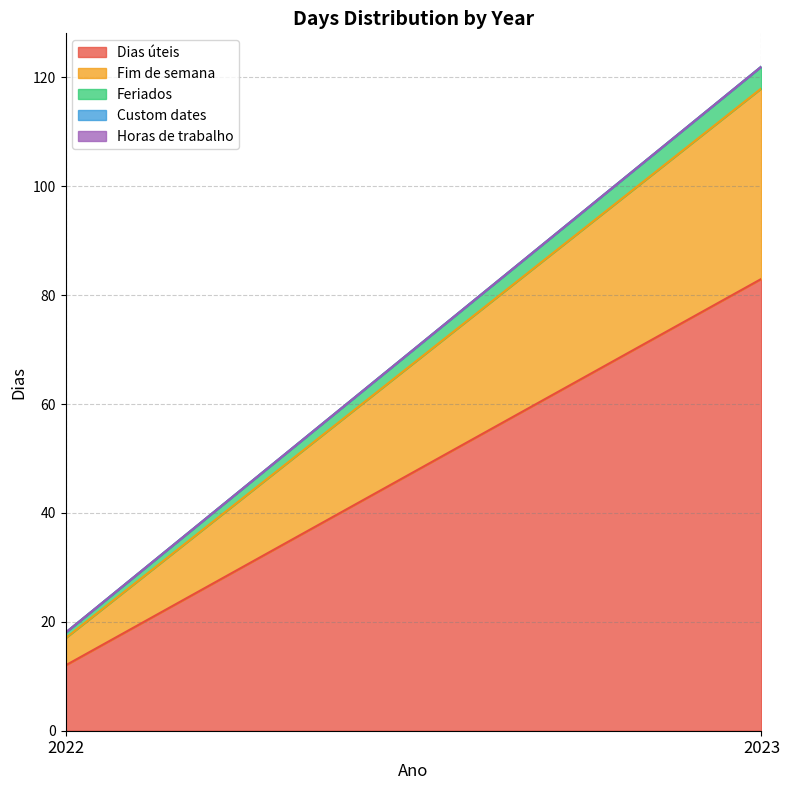

Rank the series by their maximum value, from lowest to highest.

Custom dates, Horas de trabalho, Feriados, Fim de semana, Dias úteis